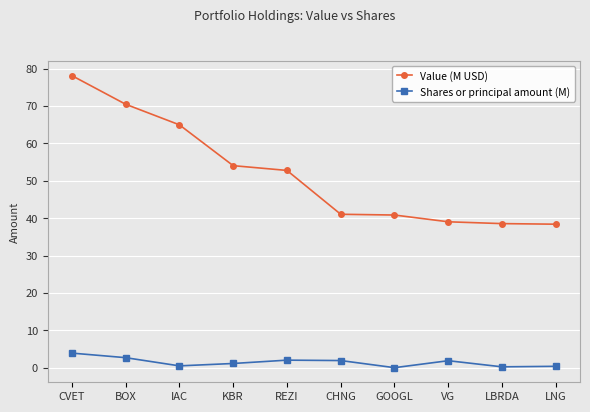

Rank the series at LBRDA from lowest to highest value.

Shares or principal amount (M), Value (M USD)